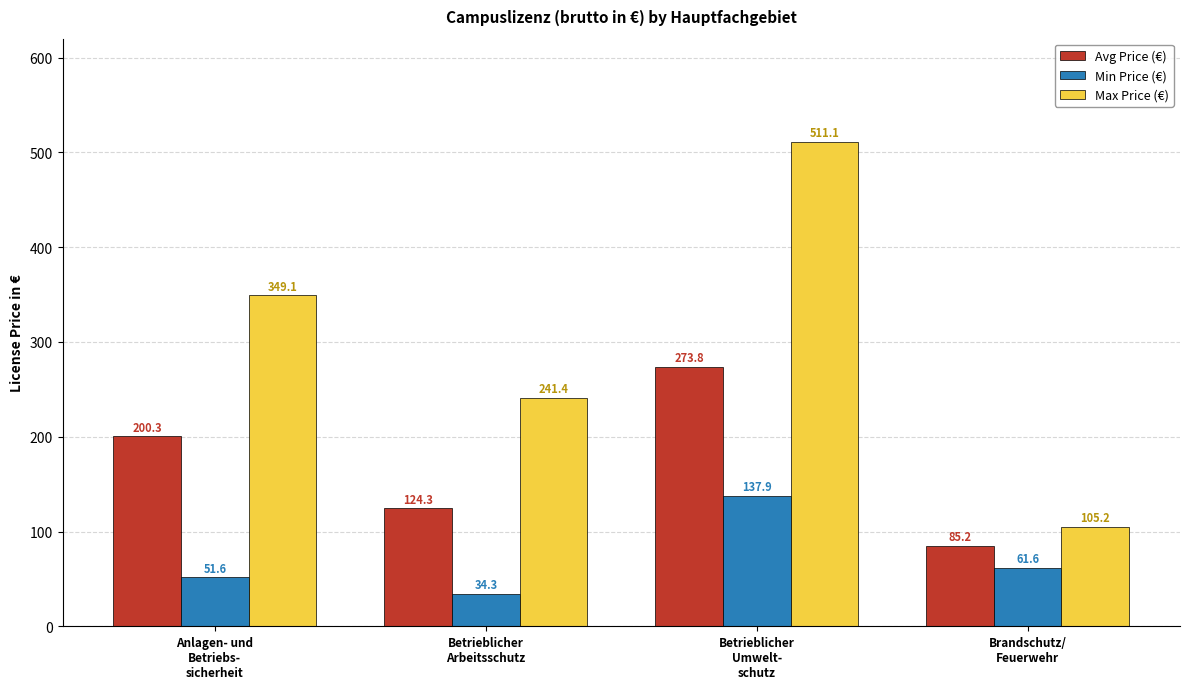

What is the label of the 4th bar from the left?

Brandschutz/
Feuerwehr